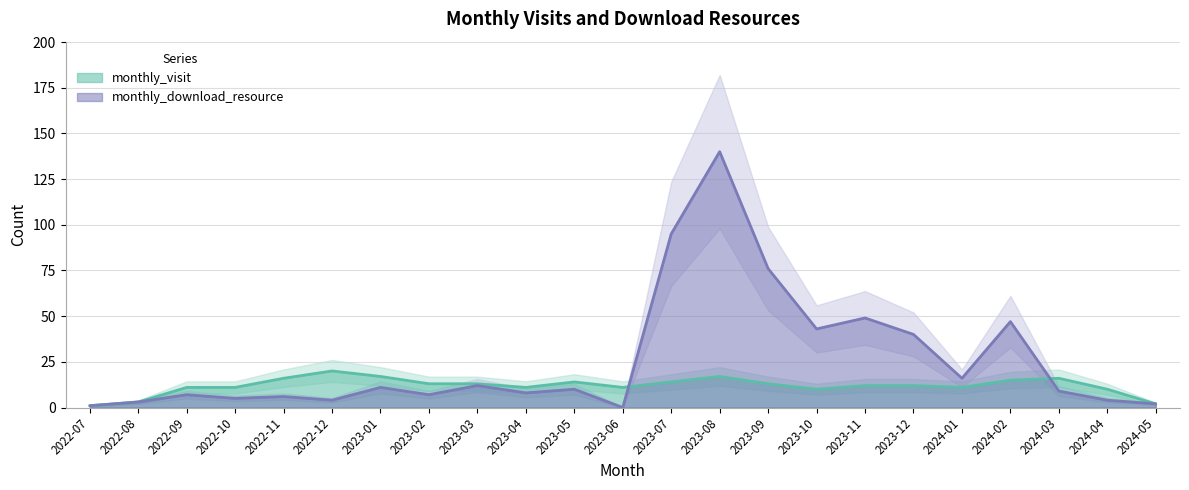

At which label is monthly_download_resource closest to 70?

2023-09